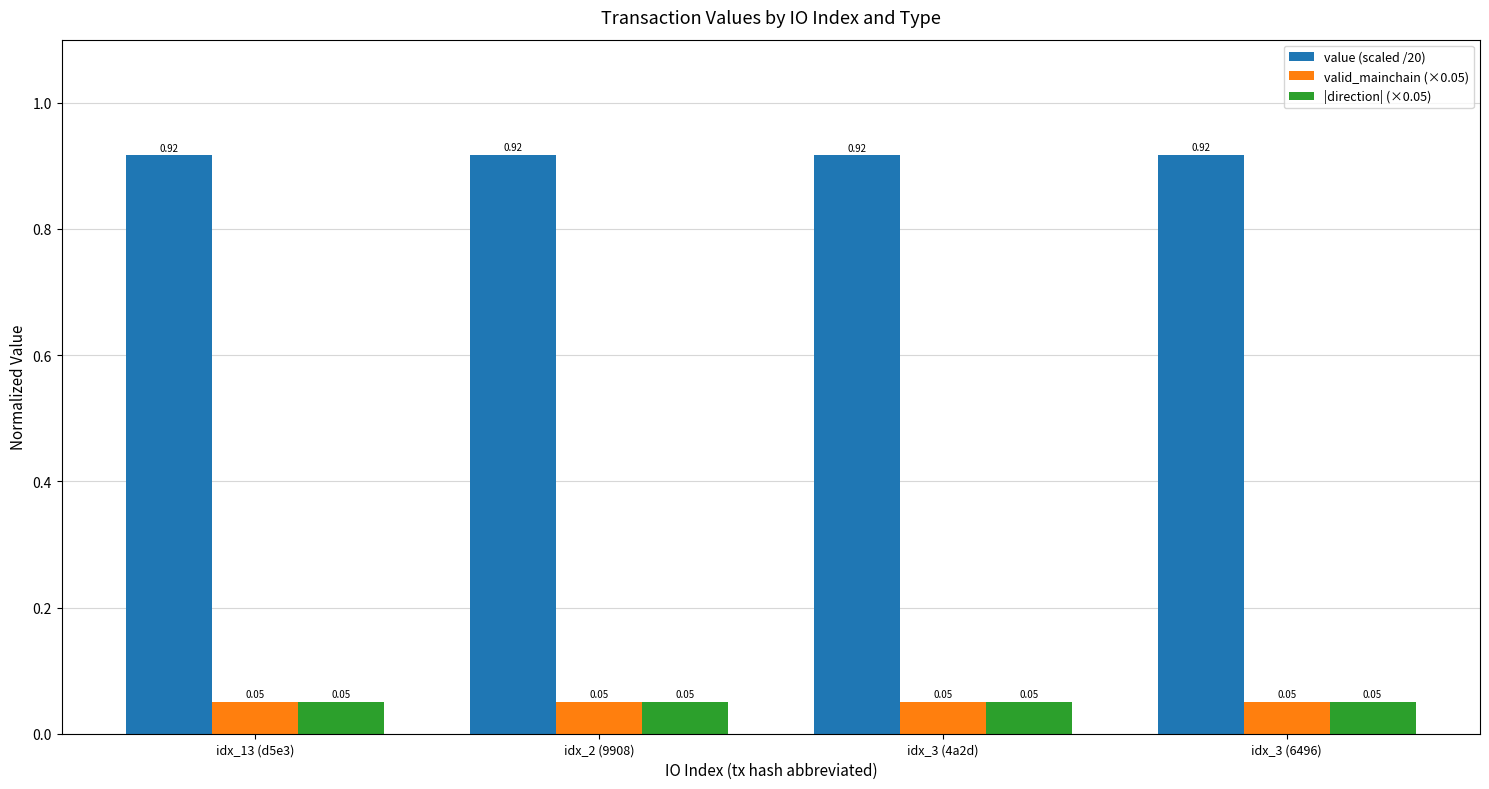

Is the value of |direction| (×0.05) at idx_13 (d5e3) greater than the value of value (scaled /20) at idx_3 (4a2d)?

No